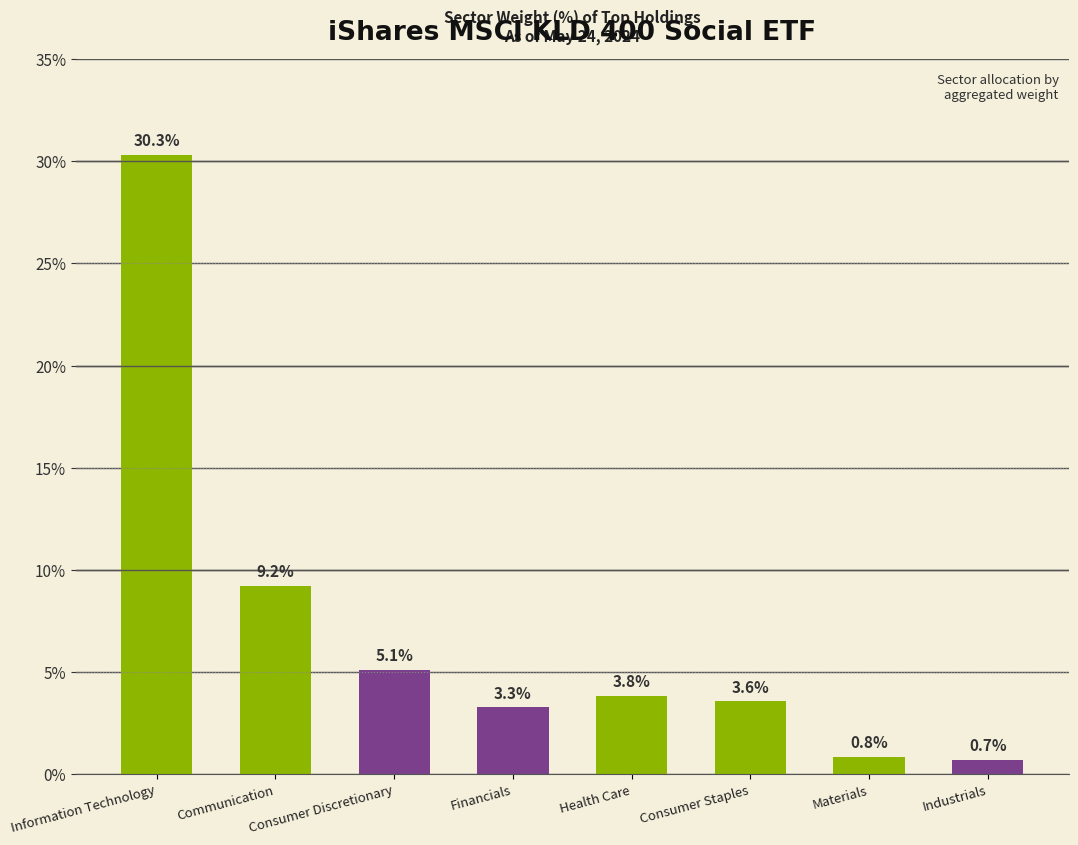

What is the value of the 6th bar from the left?

3.6